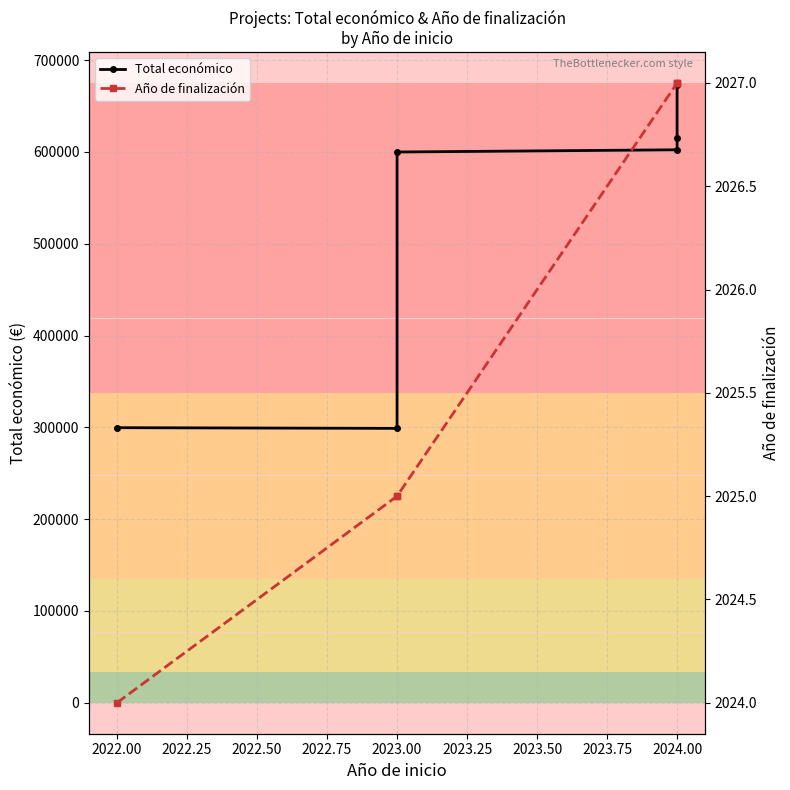

True or false: Total económico has more than 1 points higher than both neighbors.

False